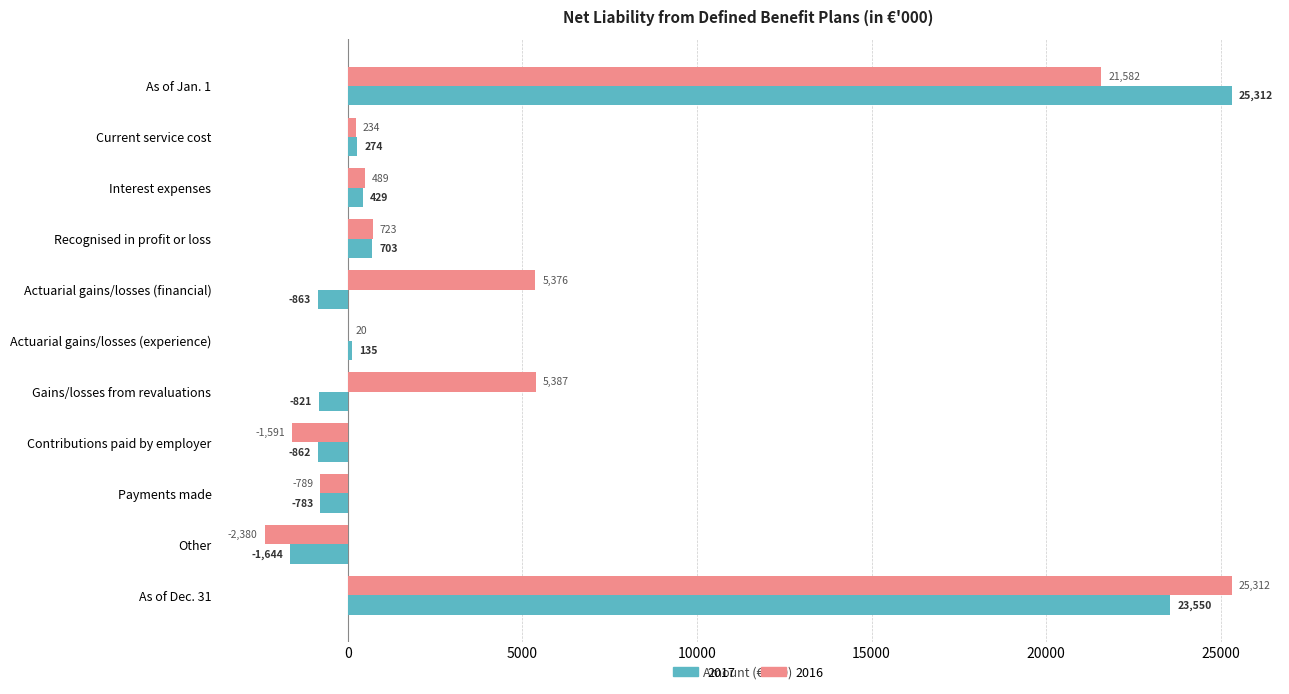

The 2016 series shows 3706 at Gains/losses from revaluations. True or false?

False